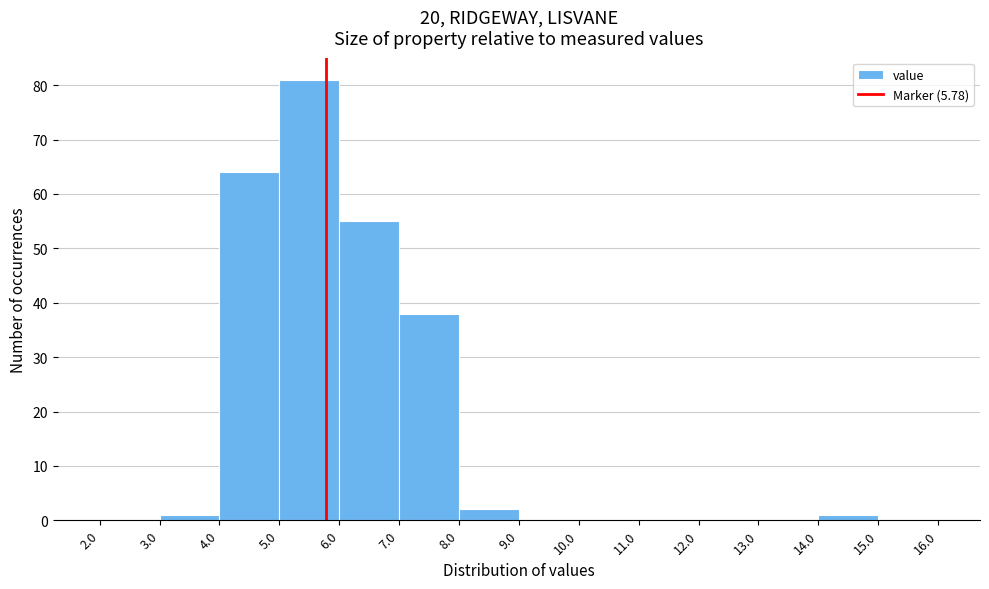

Reading left to right, transcribe this chart: for each bar, give the range it covers on the x-axis and its height. The values are not printed on the chart, so give them approximately, as read against the axis.

2.0 to 3.0: 0
3.0 to 4.0: 1
4.0 to 5.0: 64
5.0 to 6.0: 81
6.0 to 7.0: 55
7.0 to 8.0: 38
8.0 to 9.0: 2
9.0 to 10.0: 0
10.0 to 11.0: 0
11.0 to 12.0: 0
12.0 to 13.0: 0
13.0 to 14.0: 0
14.0 to 15.0: 1
15.0 to 16.0: 0